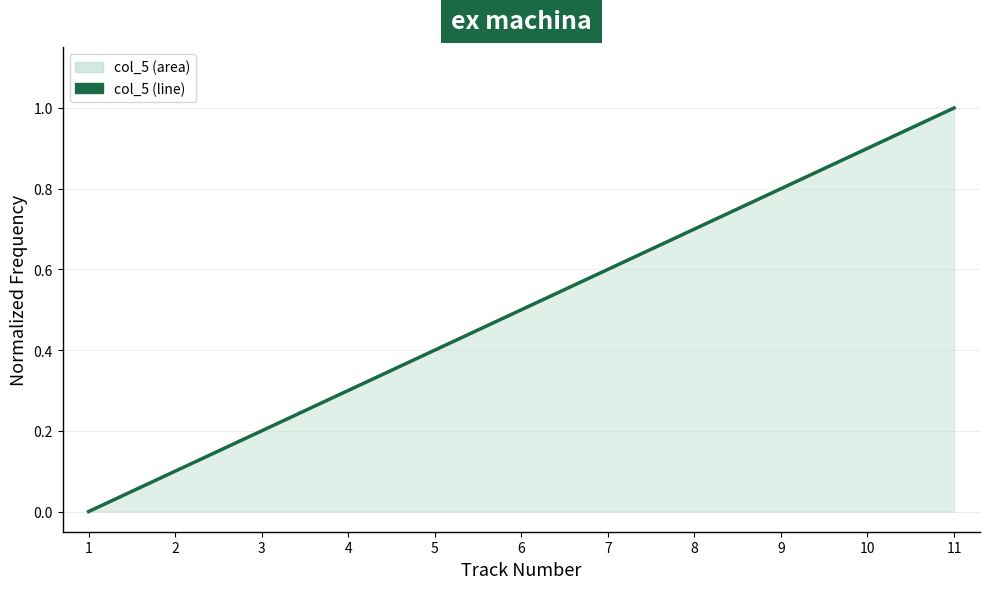

What is the sum of the values at 9 and 10?

1.7